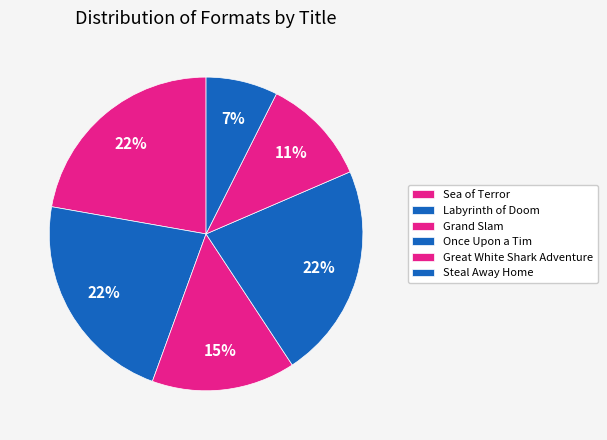

Which category has the biggest portion of the pie?

Sea of Terror